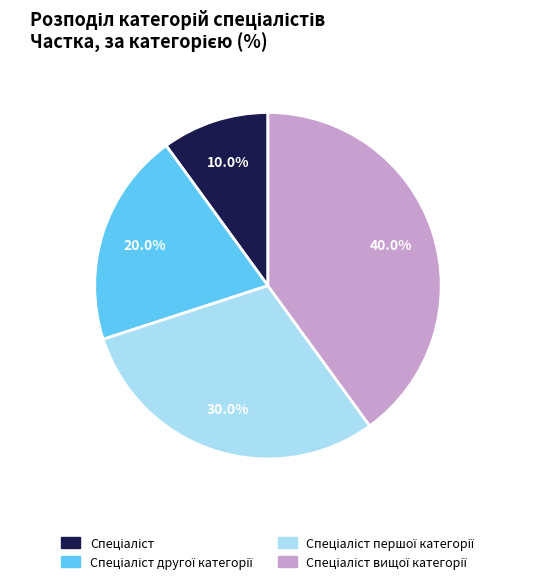

Does any single category account for the majority?

No